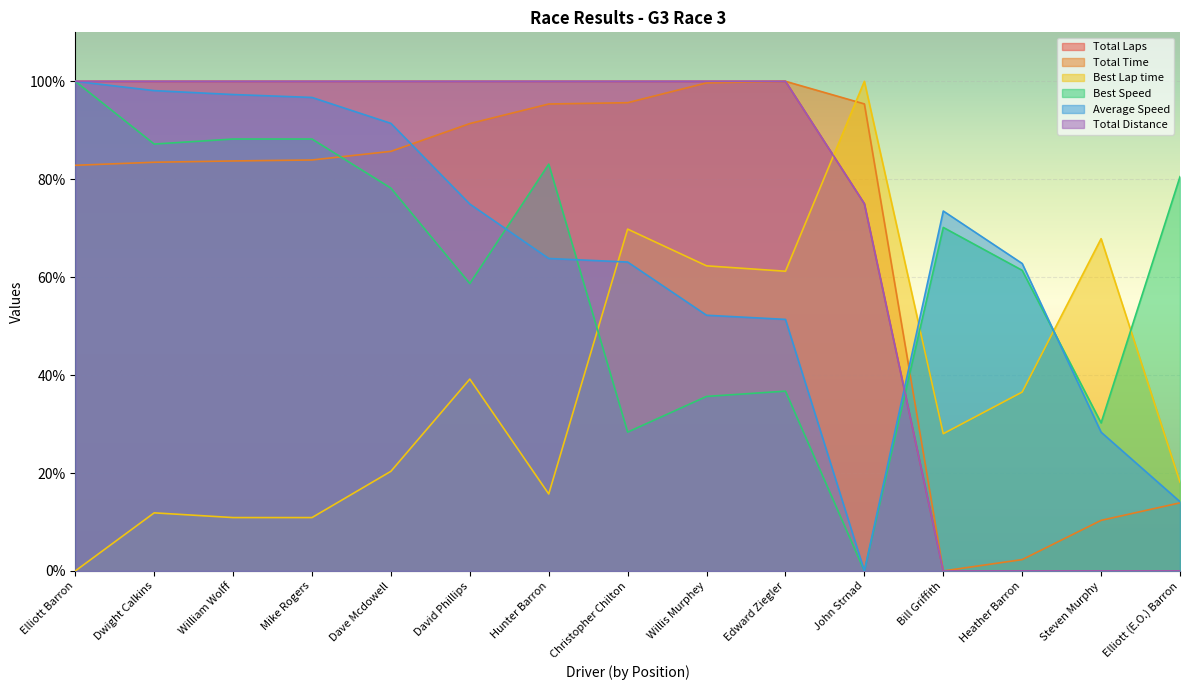

Is the value of Total Distance at Bill Griffith greater than the value of Best Speed at Hunter Barron?

No